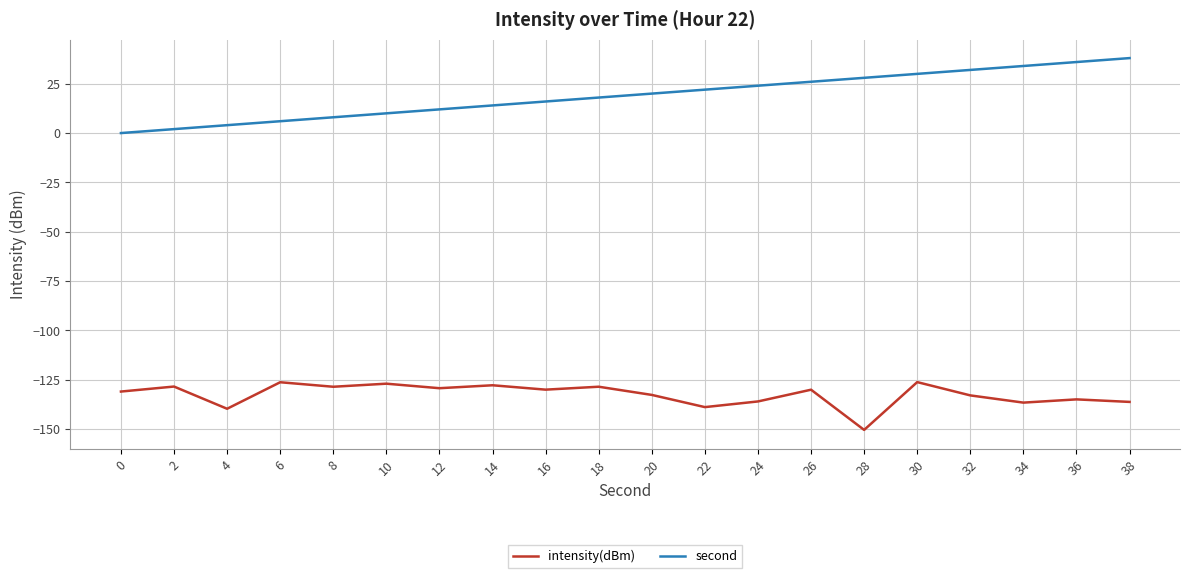

What is the maximum value for intensity(dBm)?

-126.2